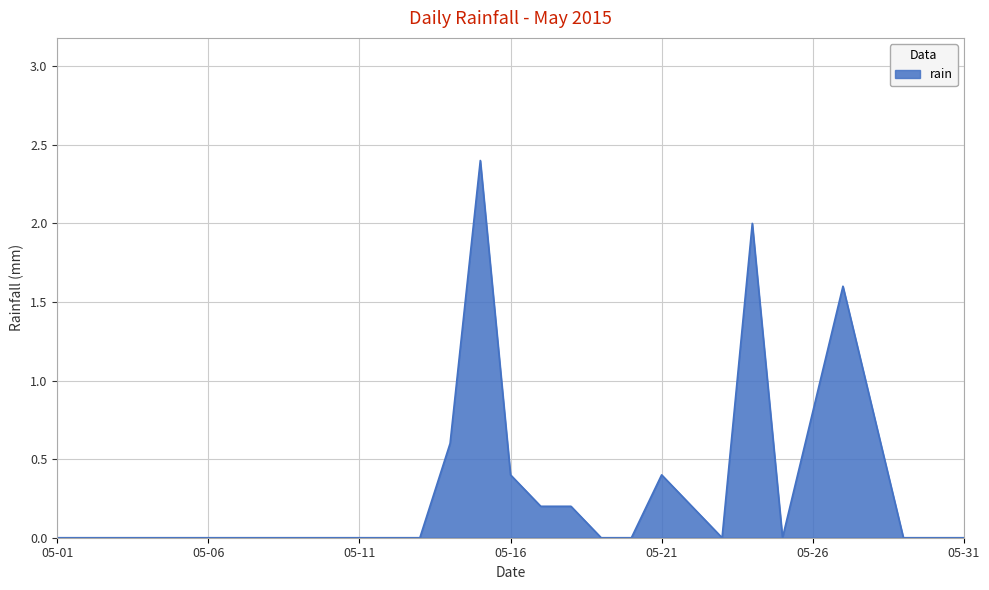

What is the maximum value shown in the chart?

2.4